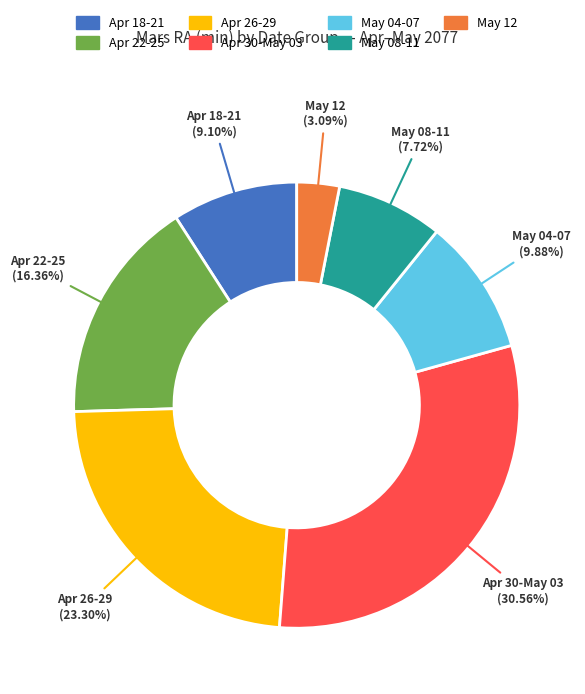

Combined, do Apr 18-21 and May 04-07 account for over 50%?

No